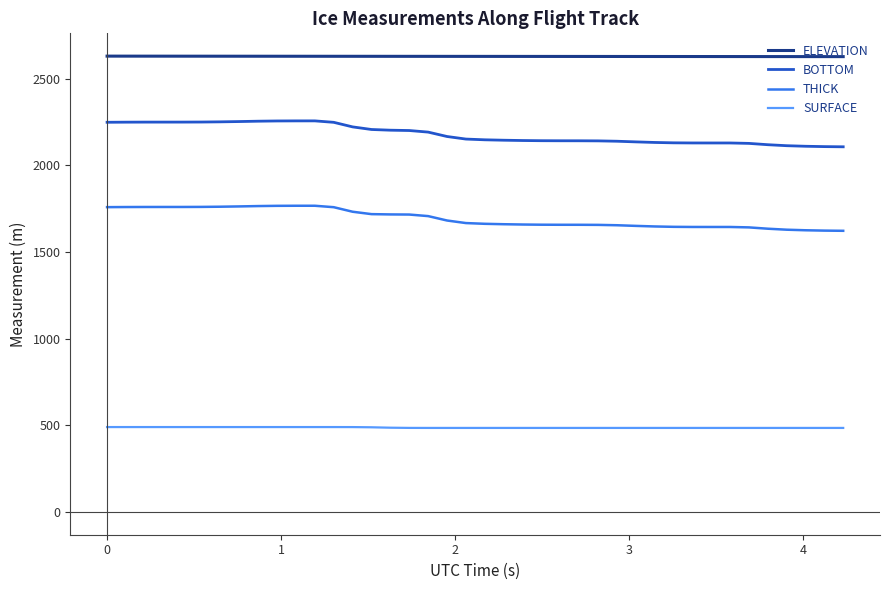

Which series has the largest range (max minus min)?

BOTTOM